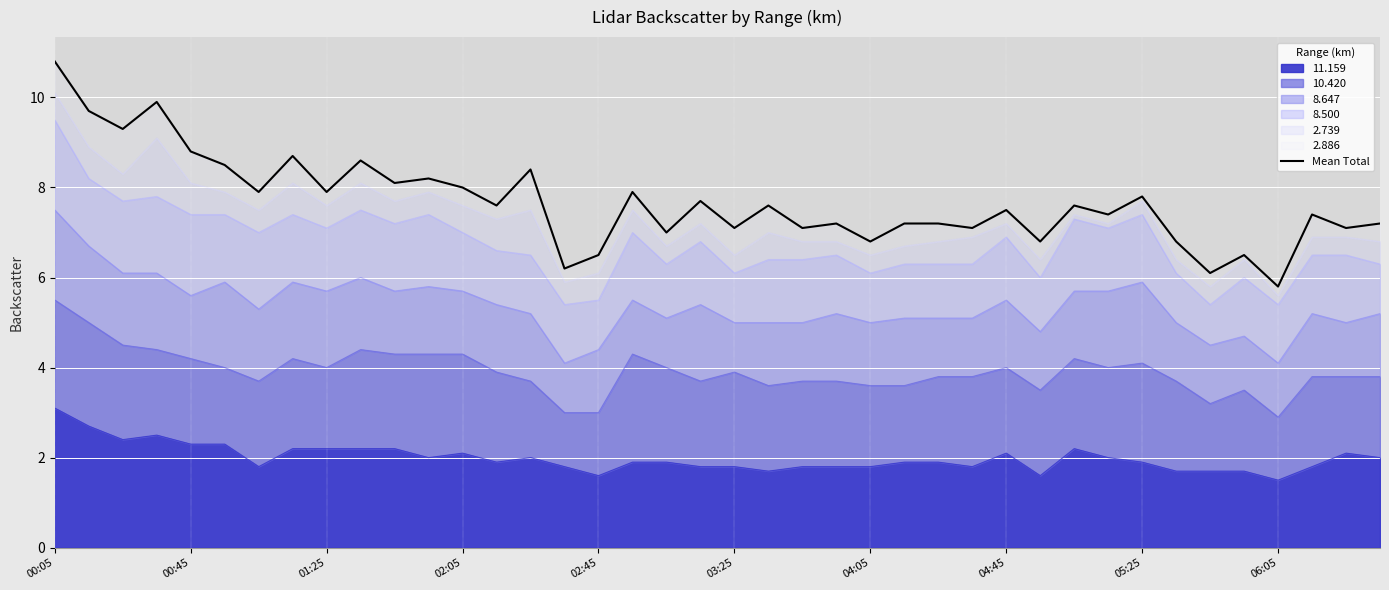

The value of 11.159 at 01:25 is 3.5. True or false?

False